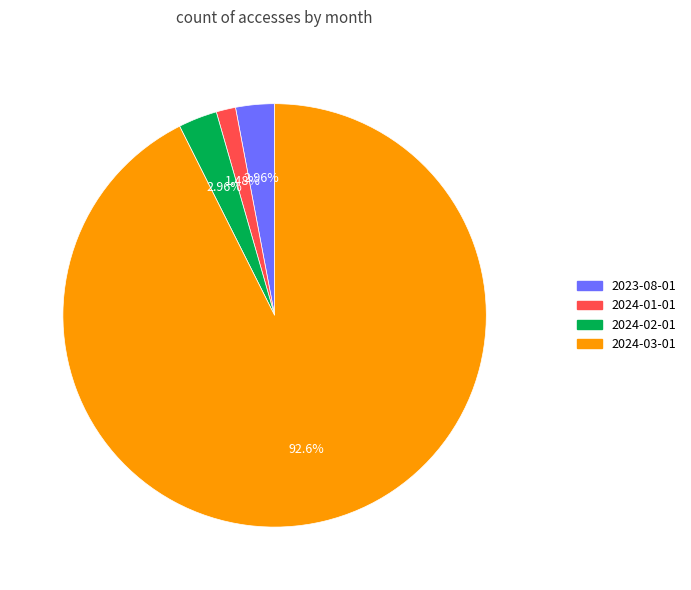

To the nearest percent, what percentage of the pie is 2024-02-01?

3%